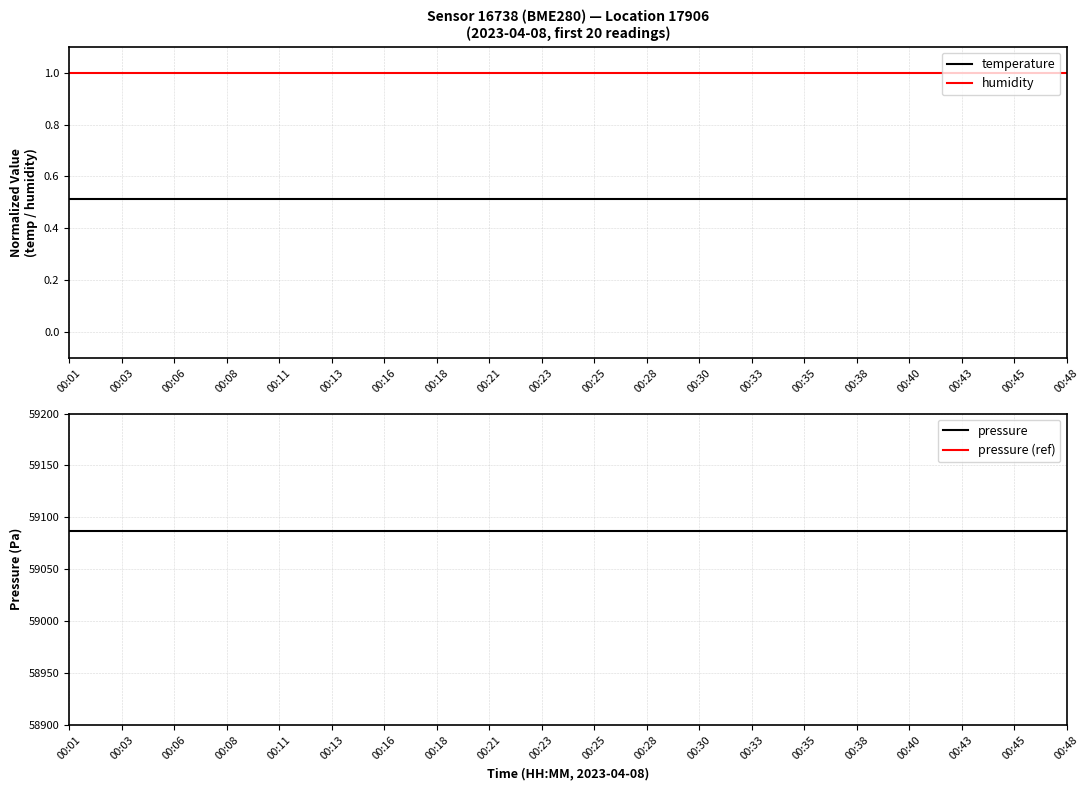

True or false: pressure (ref) and temperature intersect in this chart.

False